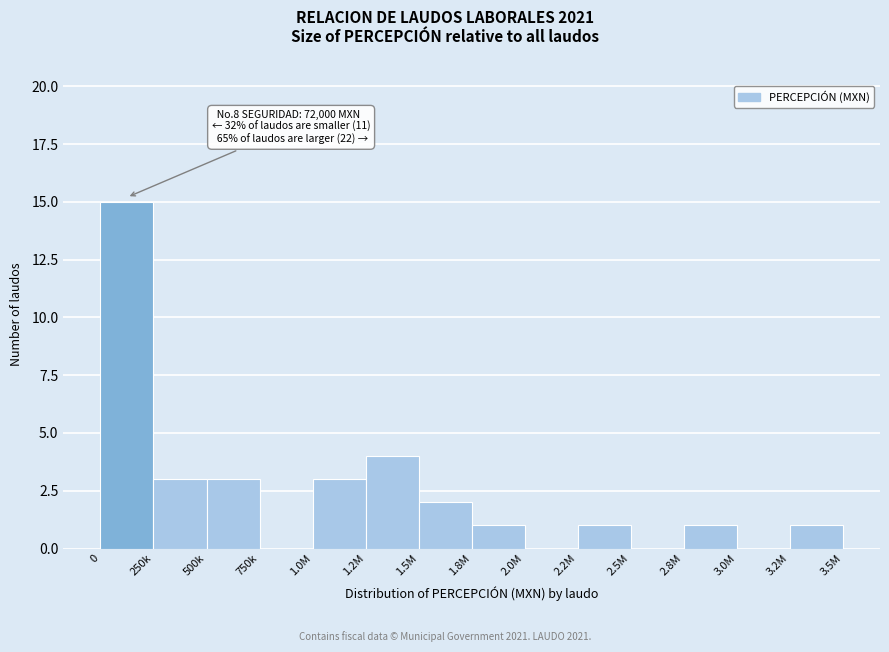

Reading left to right, what are all the values shown in this chart?

0=15	250k=3	500k=3	750k=0	1.0M=3	1.2M=4	1.5M=2	1.8M=1	2.0M=0	2.2M=1	2.5M=0	2.8M=1	3.0M=0	3.2M=1